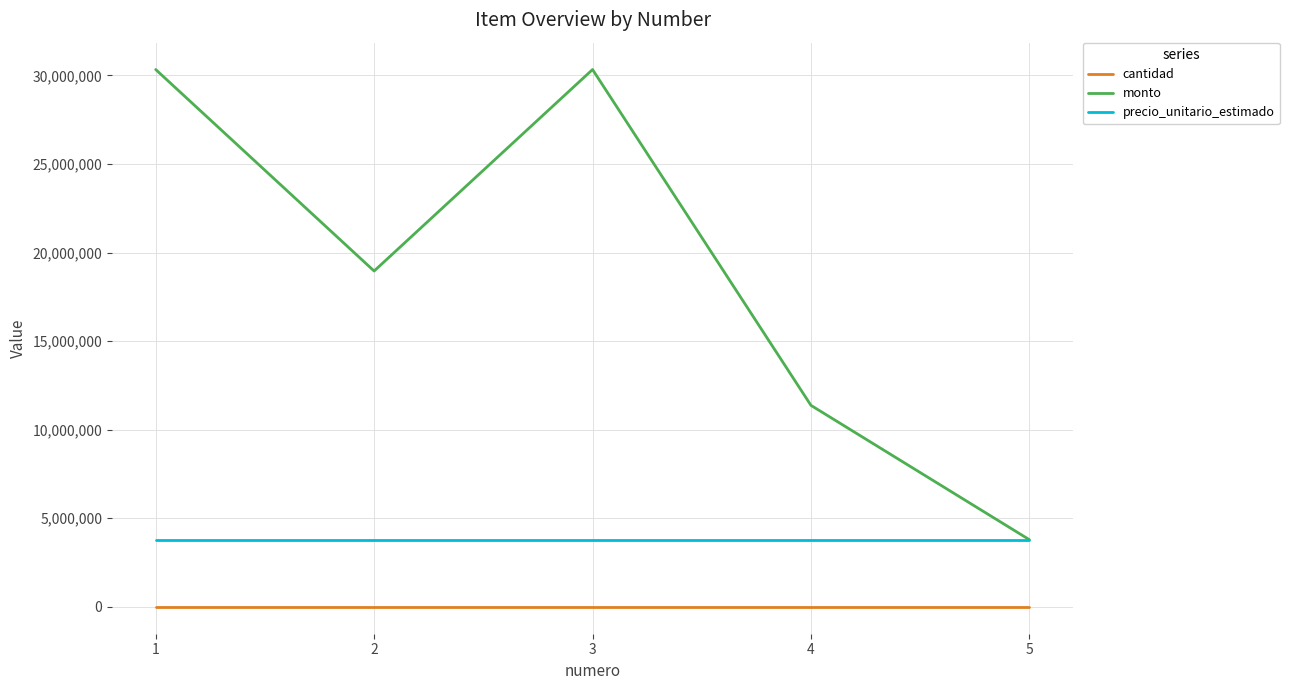

The value of precio_unitario_estimado at 2 is 5589135. True or false?

False